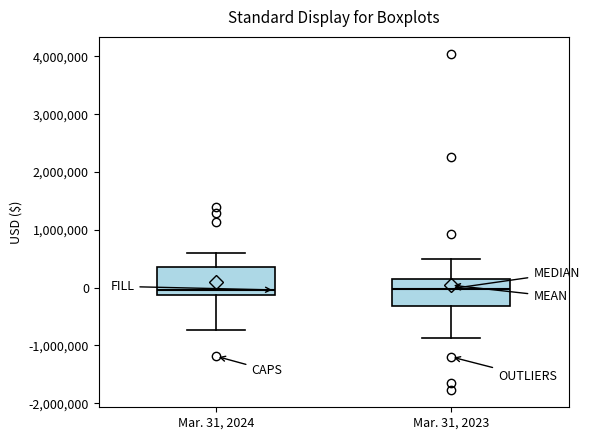

Reading left to right, transcribe this box plot: for each box, give where its median line is, the range the box spans, and where its two whiskers end, as read against the y-axis. The values are not printed on the chart, so give them approximately, as read against the axis.

Mar. 31, 2024: median 0, box -100000 to 400000, whiskers -700000 to 600000
Mar. 31, 2023: median 0, box -300000 to 100000, whiskers -900000 to 500000